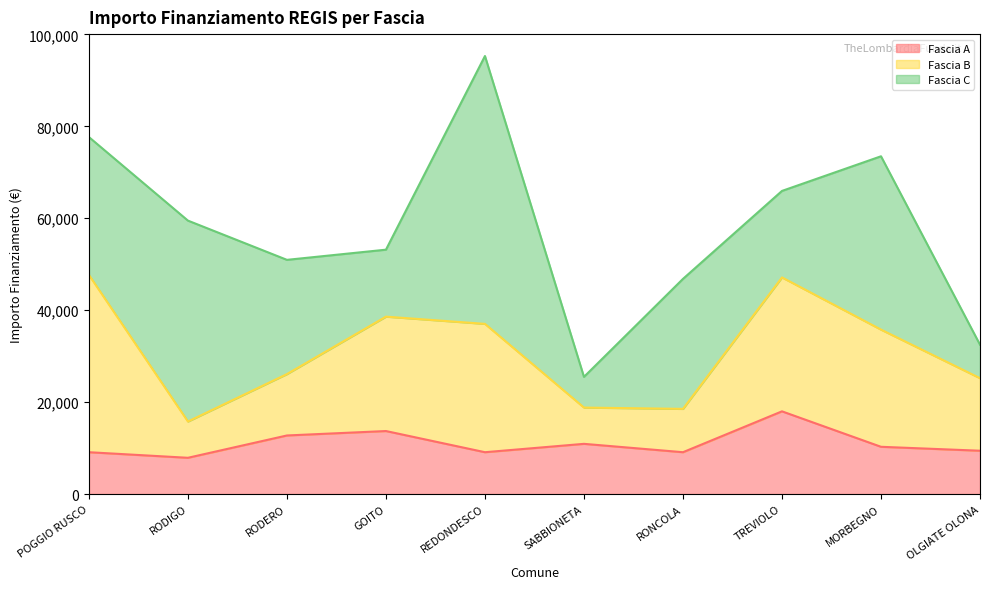

Reading right to left, list all the values displayed in this chart.

Fascia A: OLGIATE OLONA=9427	MORBEGNO=10284	TREVIOLO=17997	RONCOLA=9105	SABBIONETA=10926	REDONDESCO=9105	GOITO=13712	RODERO=12747	RODIGO=7891	POGGIO RUSCO=9105
Fascia B: OLGIATE OLONA=15782	MORBEGNO=25494	TREVIOLO=29136	RONCOLA=9427	SABBIONETA=7891	REDONDESCO=27922	GOITO=24887	RODERO=13354	RODIGO=7891	POGGIO RUSCO=38565
Fascia C: OLGIATE OLONA=7284	MORBEGNO=37708	TREVIOLO=18817	RONCOLA=28281	SABBIONETA=6677	REDONDESCO=58272	GOITO=14568	RODERO=24853	RODIGO=43707	POGGIO RUSCO=29995